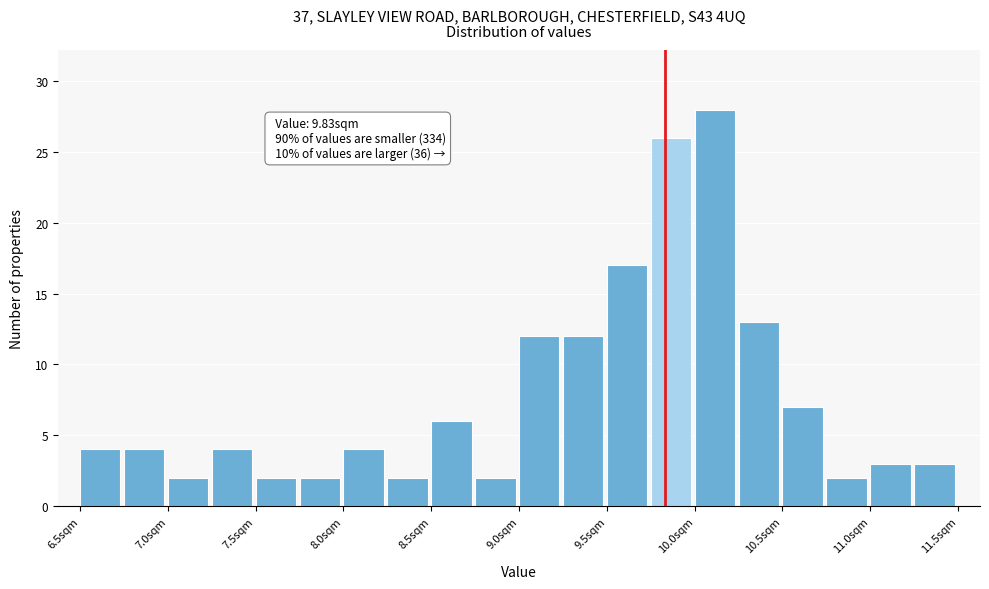

Which range on the x-axis has the tallest bar?

10.00 to 10.25